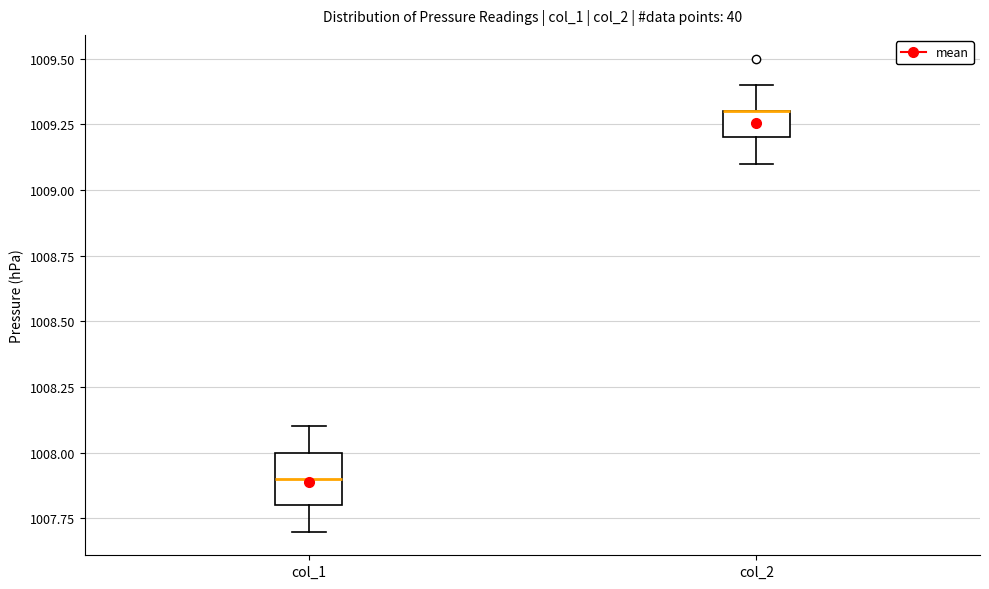

Reading left to right, read every box against the y-axis: the position of its median line, the range the box covers, and the ends of its whiskers. The values are not printed on the chart, so give them approximately, as read against the axis.

col_1: median 1007.9, box 1007.8 to 1008.0, whiskers 1007.7 to 1008.1
col_2: median 1009.3 (drawn on the box's upper edge), box 1009.2 to 1009.3, whiskers 1009.1 to 1009.4